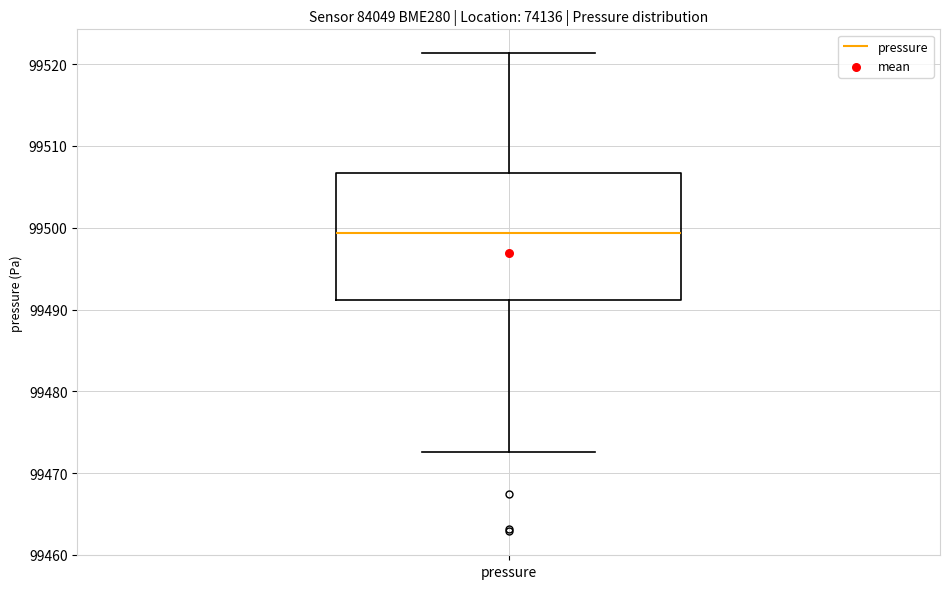

Where does the median line of the box for pressure sit on the y-axis? The values are not printed on the chart, so give them approximately, as read against the axis.

99499